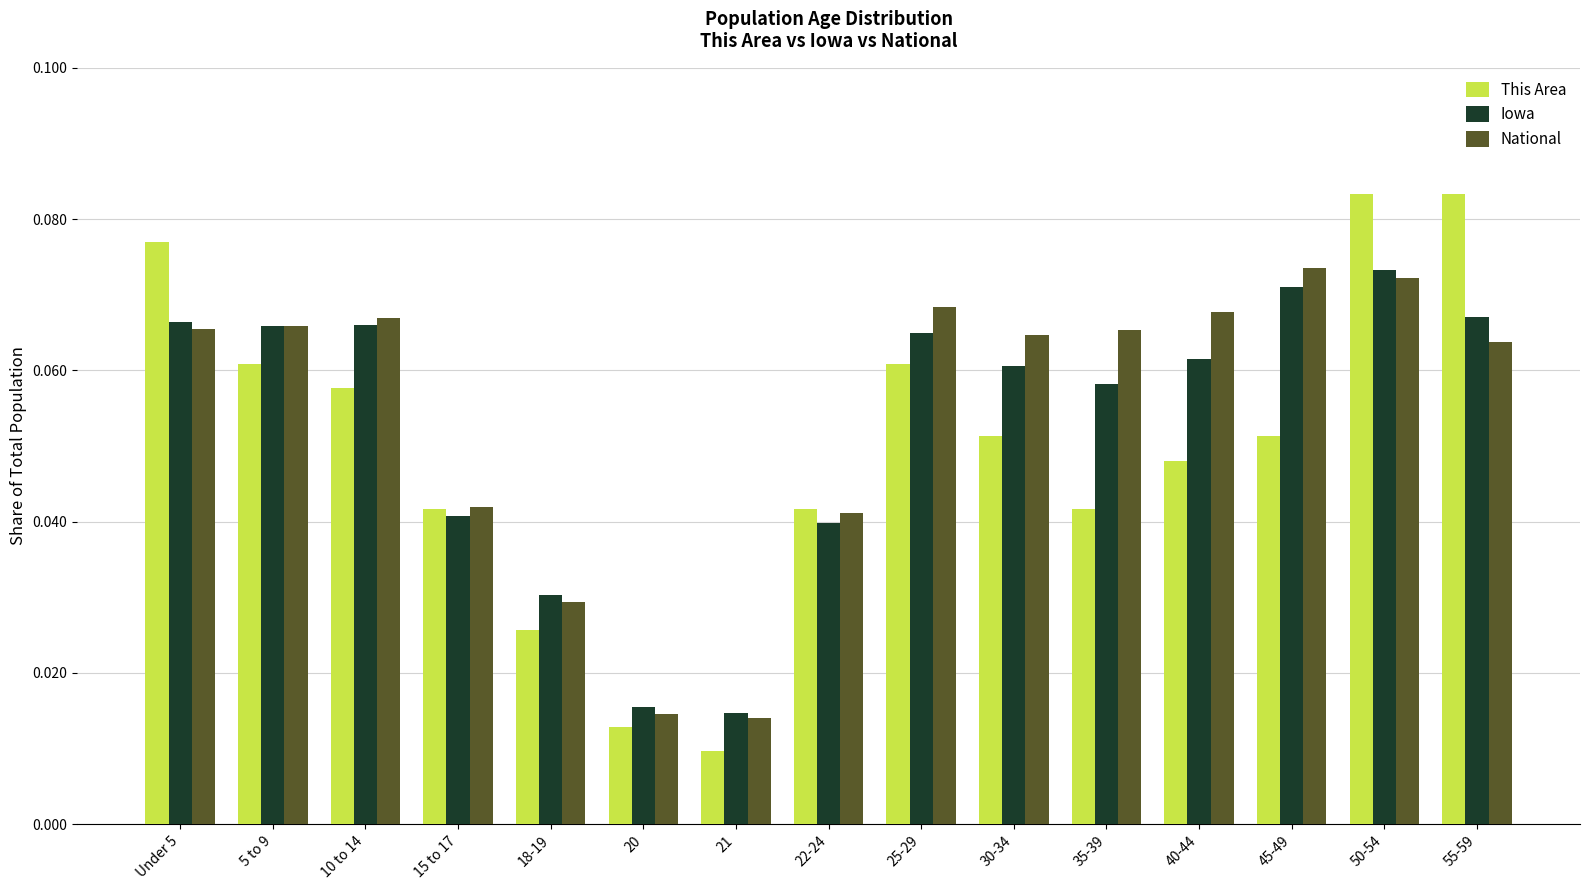

How many National values are between 0 and 1?

15